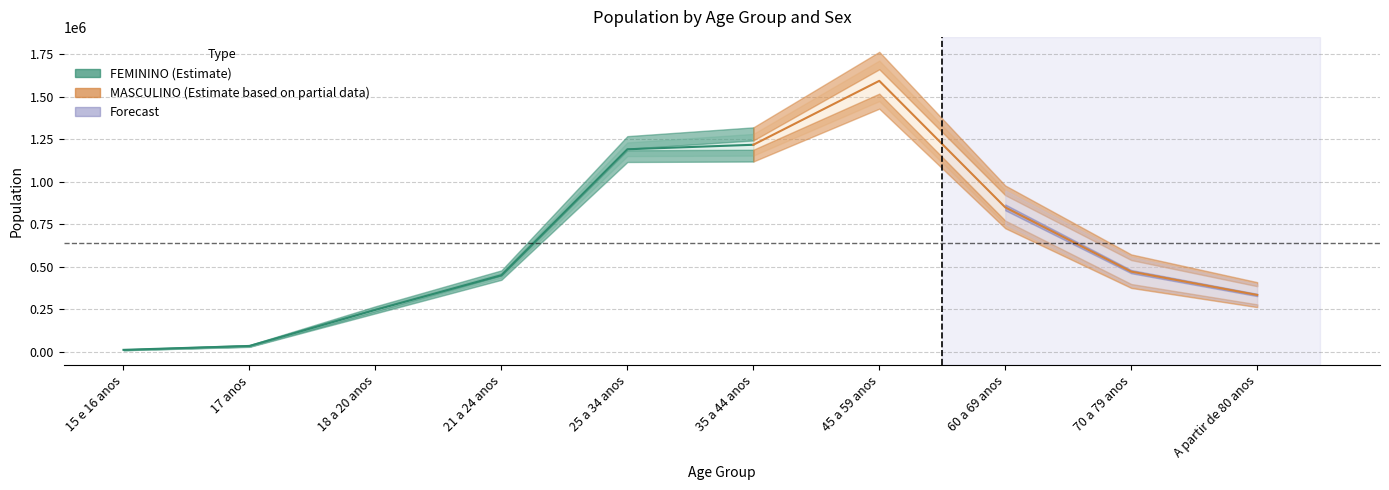

How many distinct data groups are displayed?

2